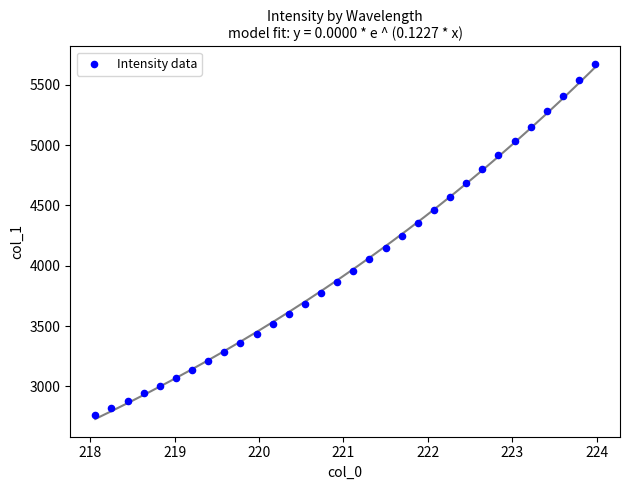

What is the range of X values (max minus min)?

5.9